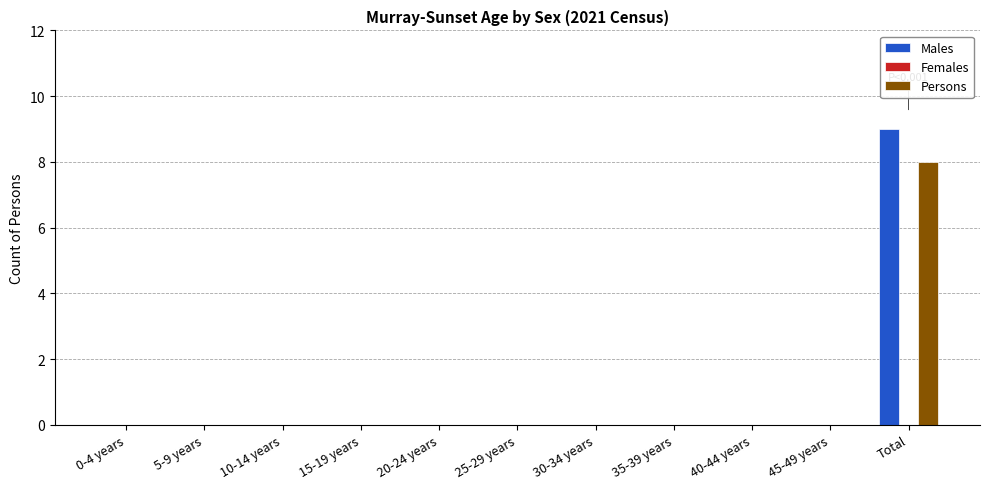

How many distinct data groups are displayed?

2